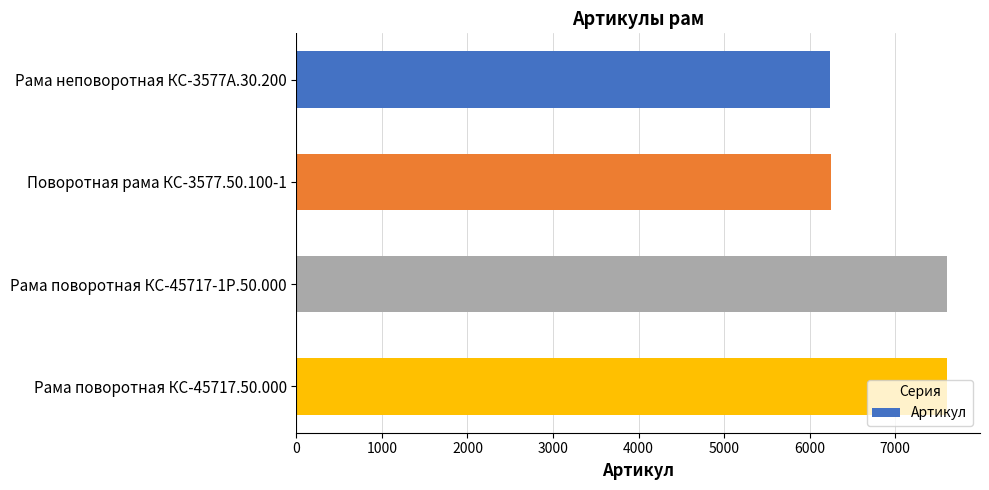

At which label is the value closest to 6923?

Поворотная рама КС-3577.50.100-1